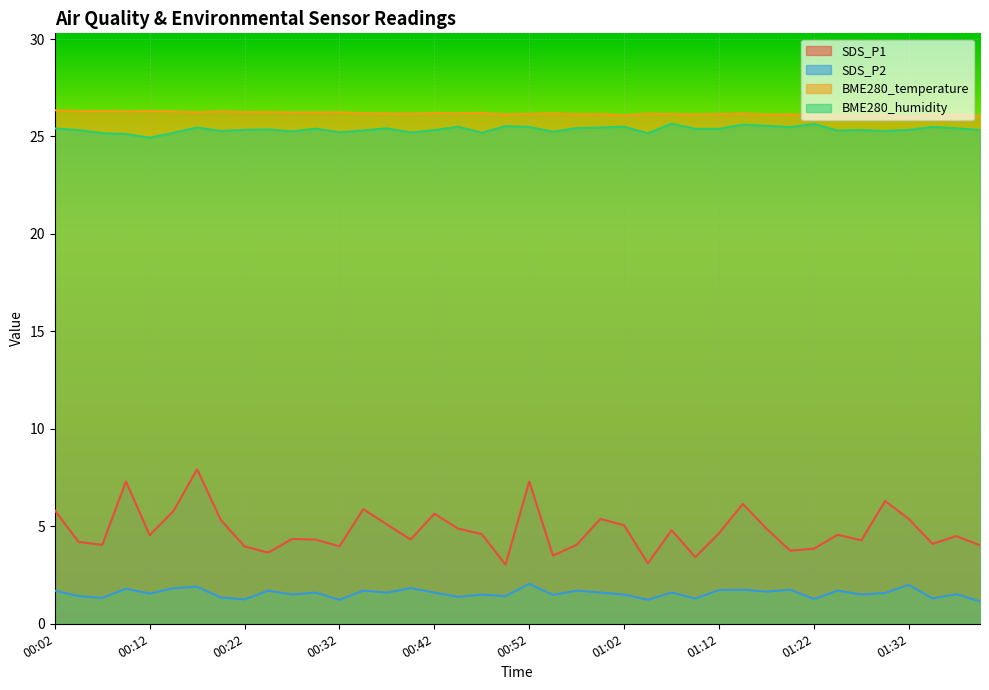

True or false: BME280_humidity has a value of 41.8 at 00:22.

False